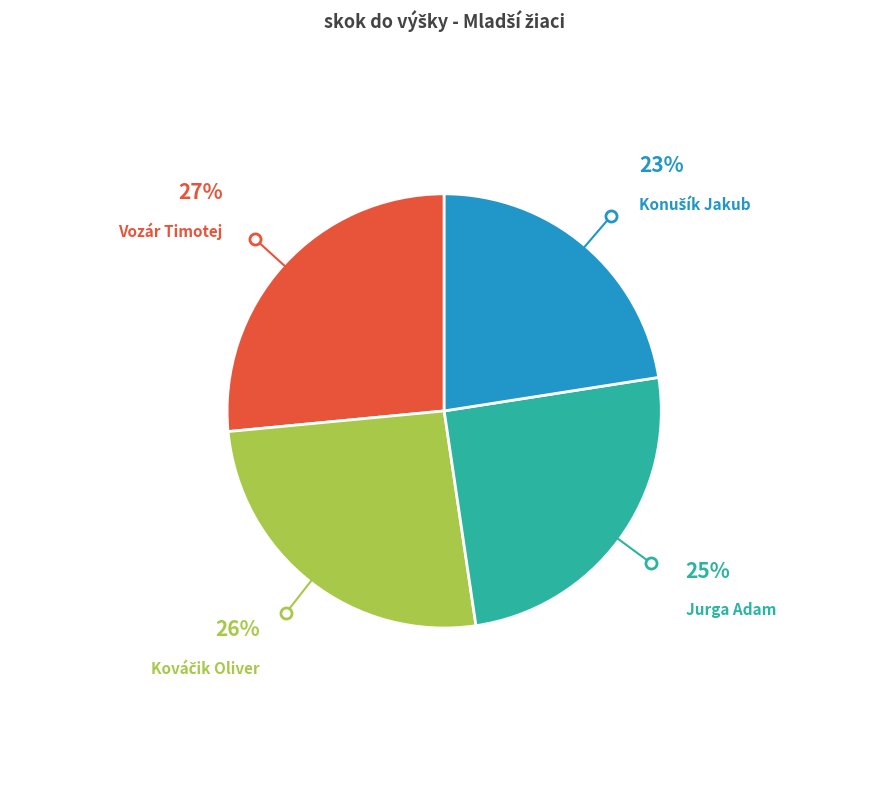

Does any single category account for the majority?

No